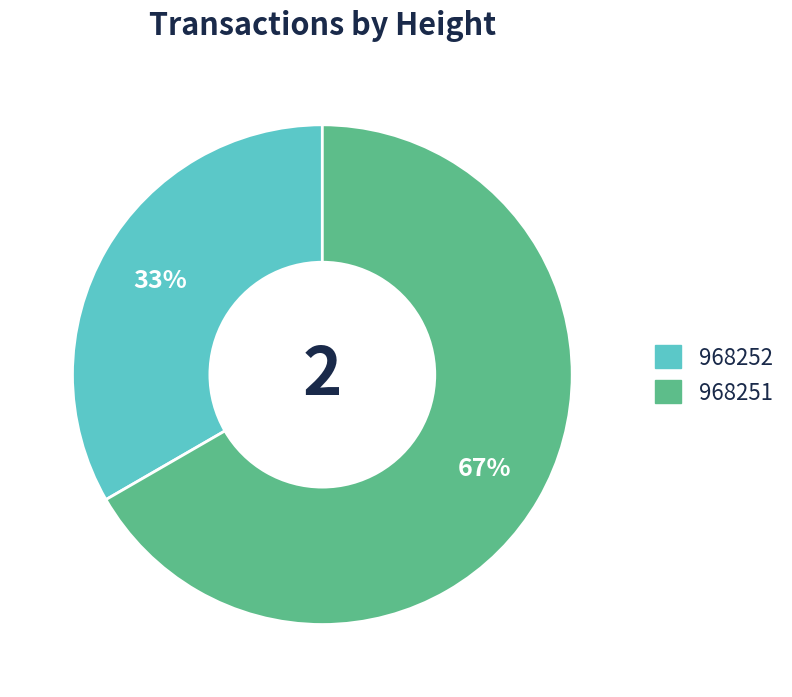

How many segments does this pie chart have?

2